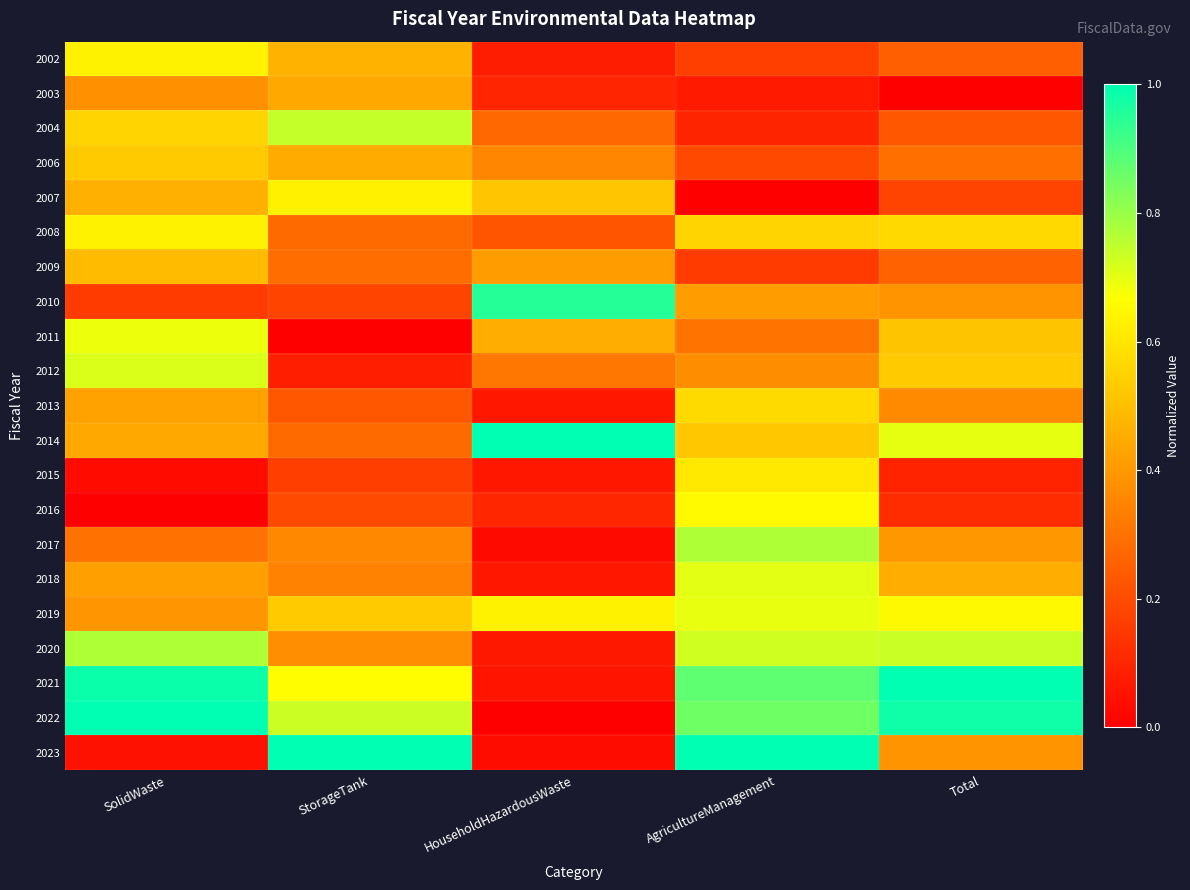

How many categories are shown in the chart?

5